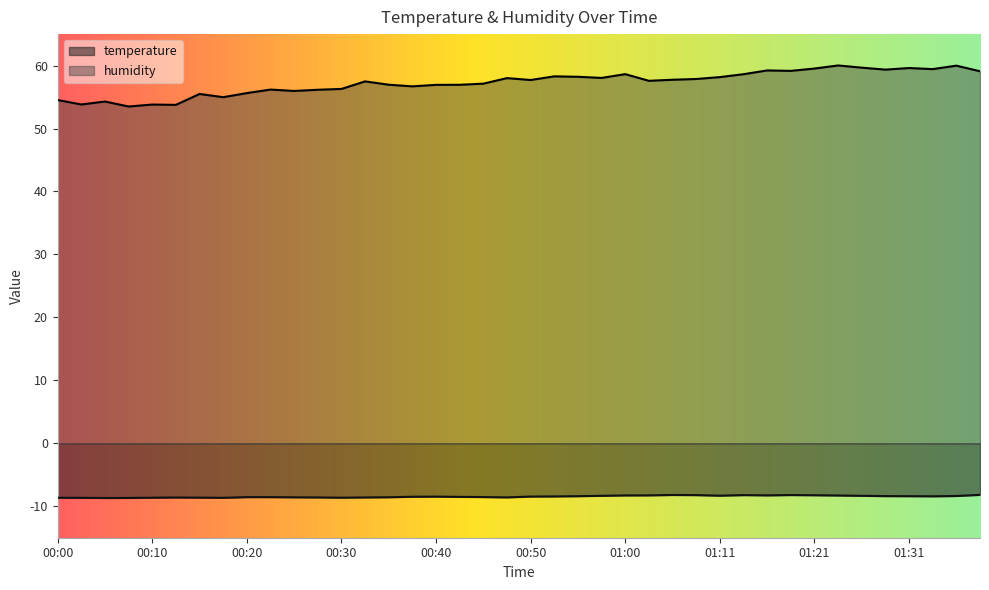

True or false: humidity and temperature cross at least once.

False